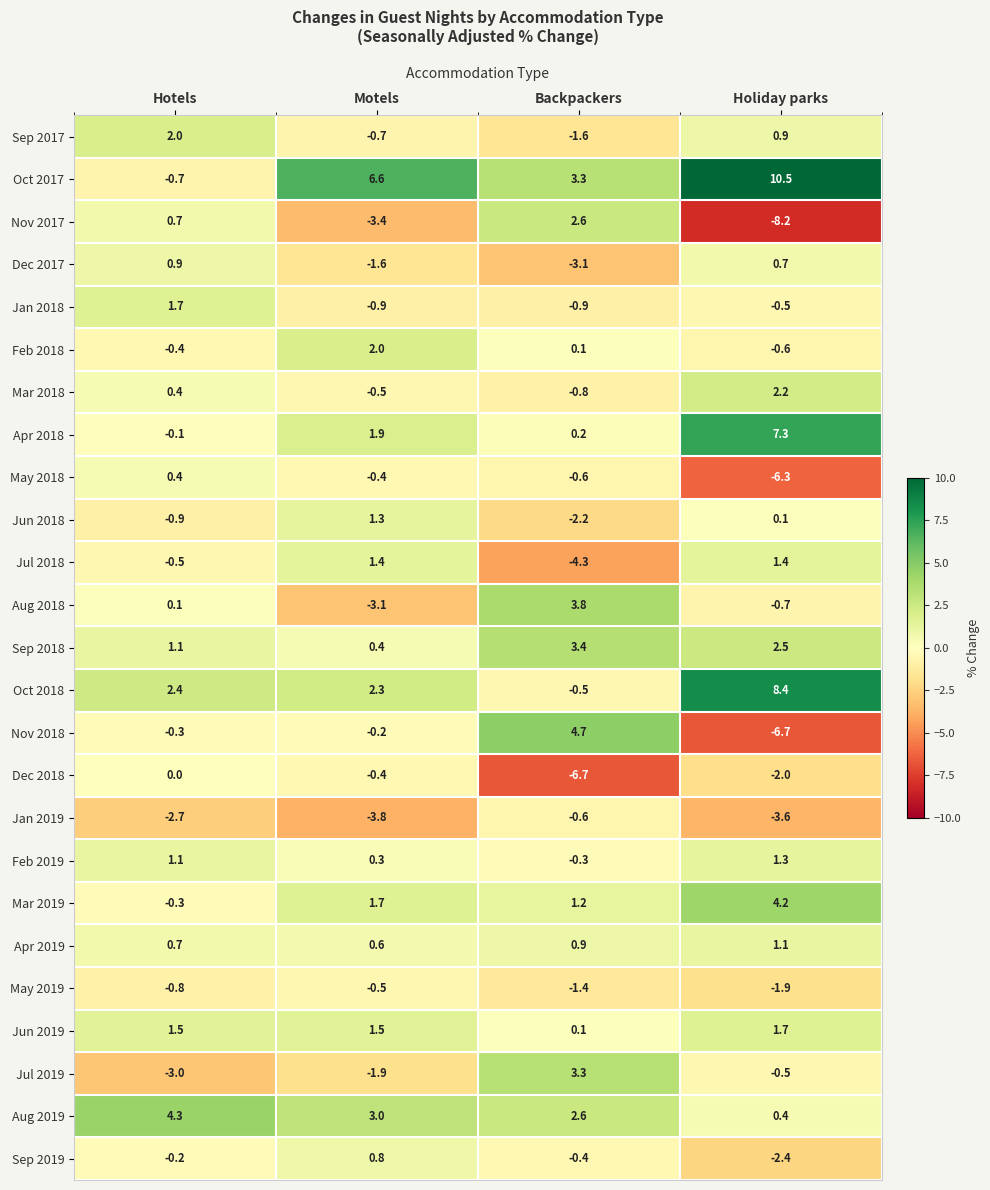

The value of Nov 2017 at Motels is -2.2. True or false?

False